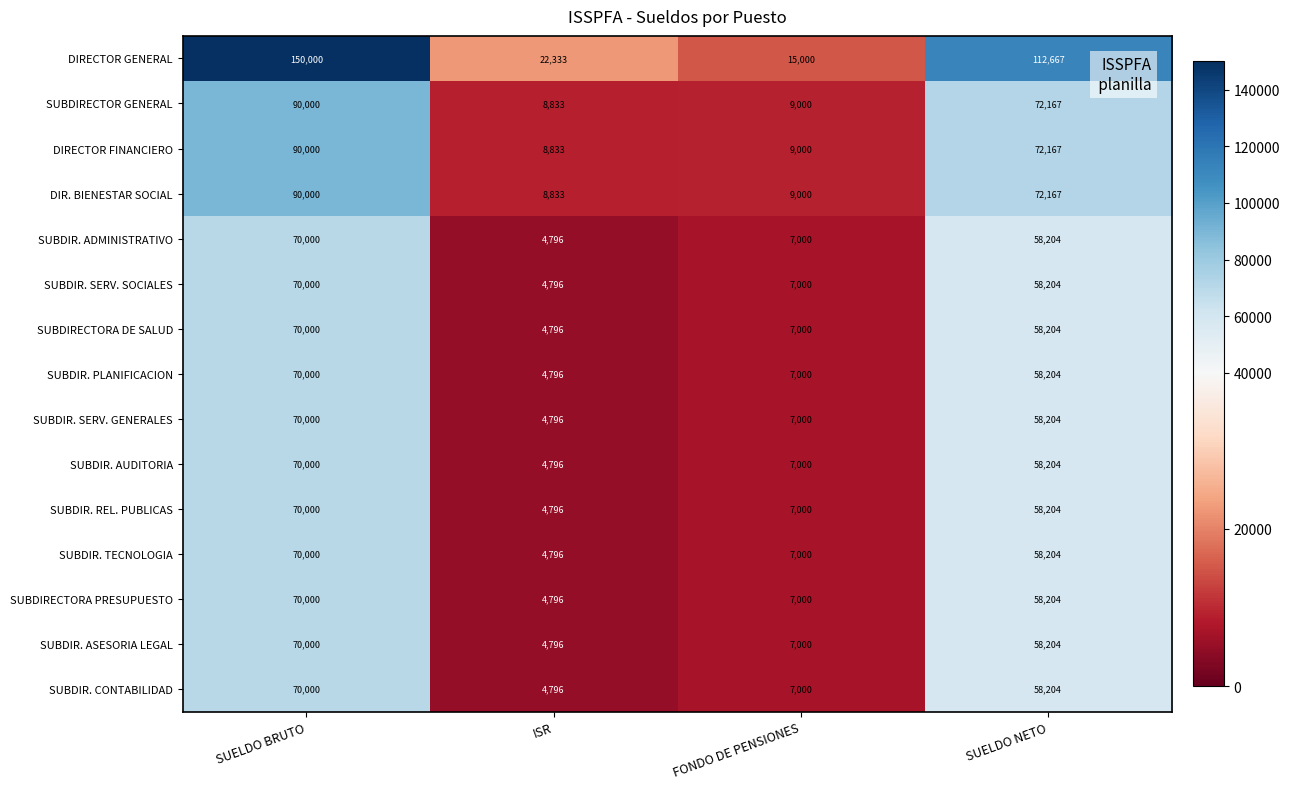

The value of SUBDIR. ASESORIA LEGAL at SUELDO NETO is 58204. True or false?

True